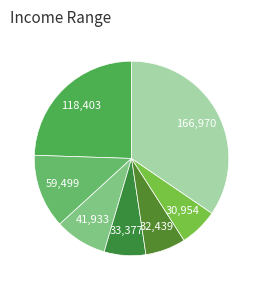

Which category has the smallest portion of the pie?

Consultant Agency (SWLP 3)